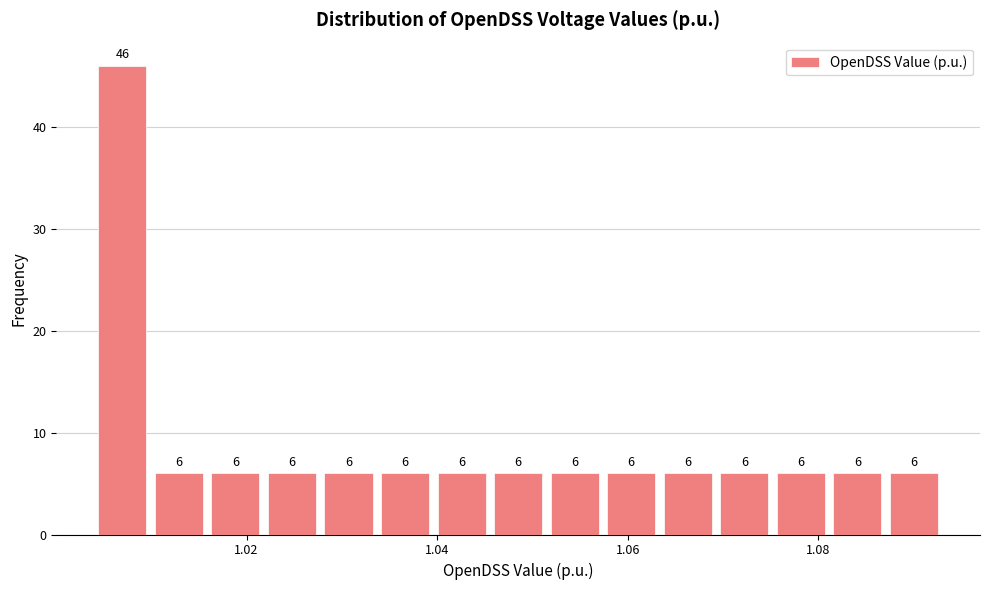

Read against the x-axis, roughly where is the centre of the tallest bar?

1.006